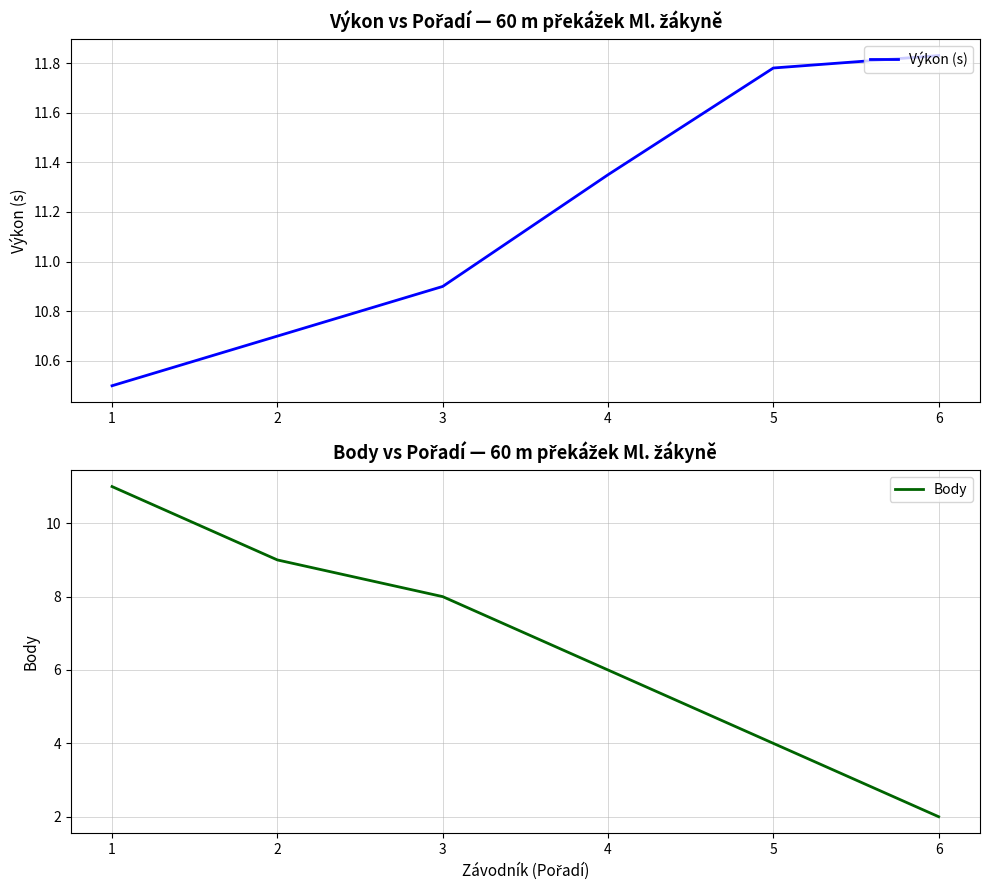

Reading left to right, what are all the values shown in this chart?

Výkon (s): 10.5	10.7	10.9	11.3	11.8	11.8
Body: 11.0	9.0	8.0	6.0	4.0	2.0